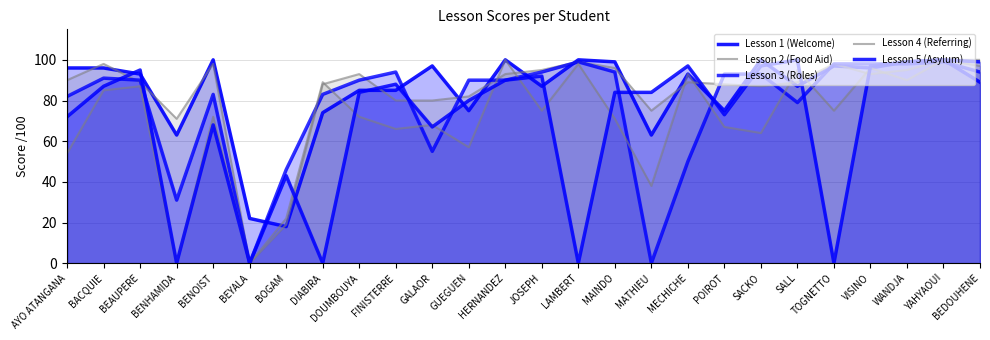

At which category is the sum across all series the highest?

YAHYAOUI